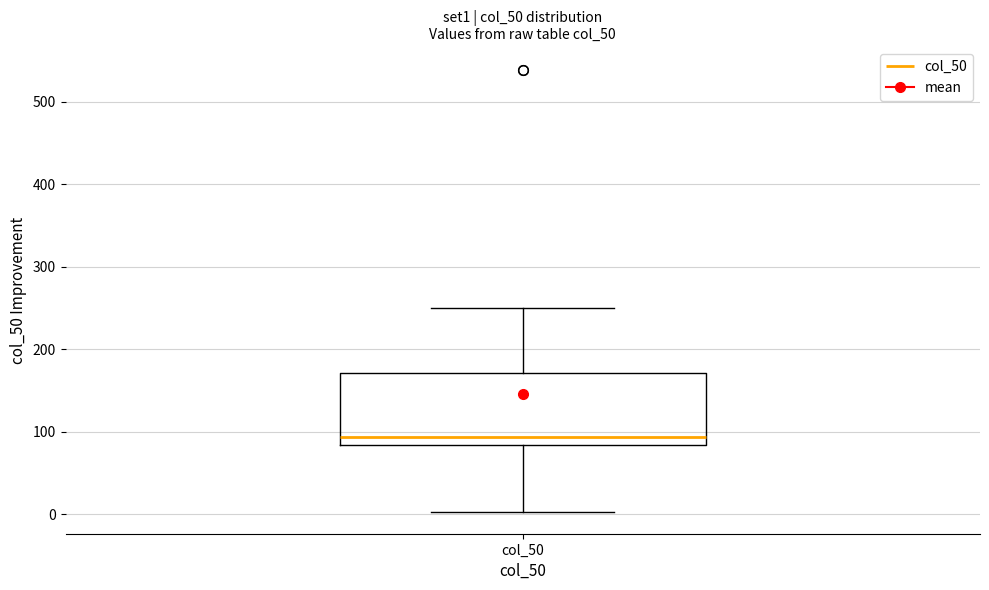

Where does the median line of the box for col_50 sit on the y-axis? The values are not printed on the chart, so give them approximately, as read against the axis.

90